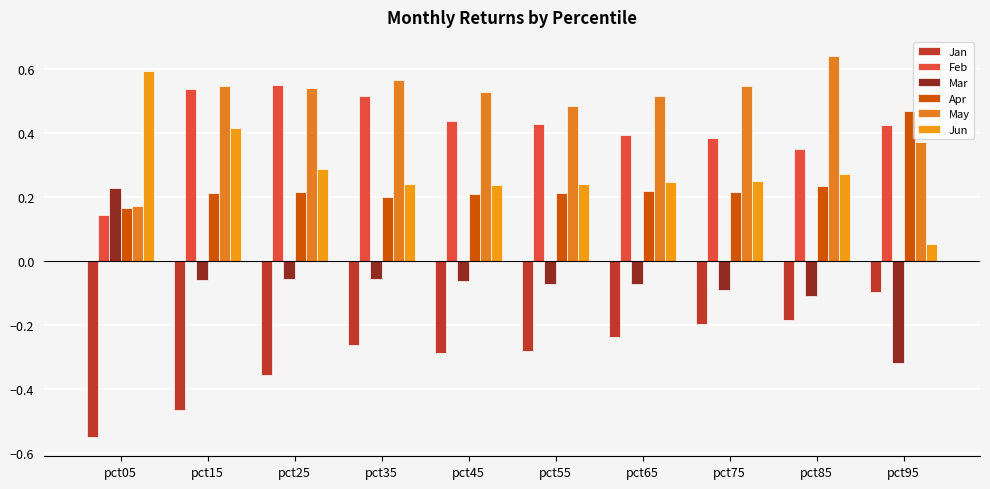

List the series in order of their peak value, highest first.

May, Jun, Feb, Apr, Mar, Jan